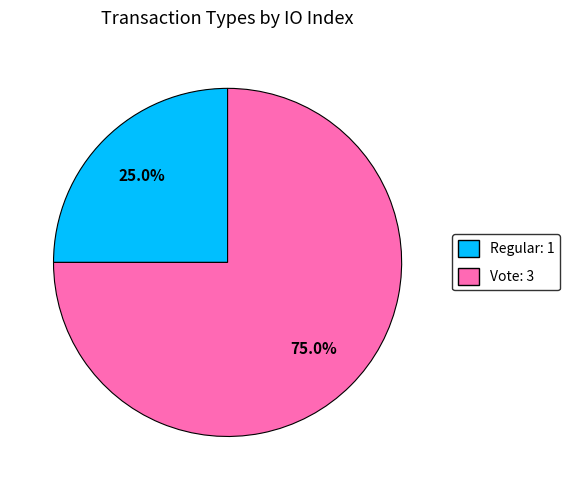

To the nearest percent, what portion does Vote represent?

75%